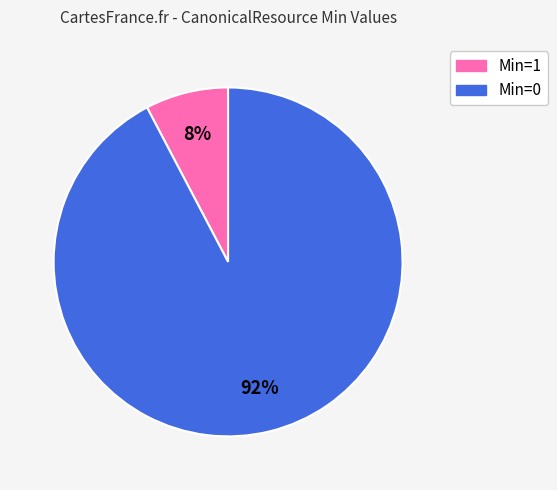

How many slices are in this pie chart?

2